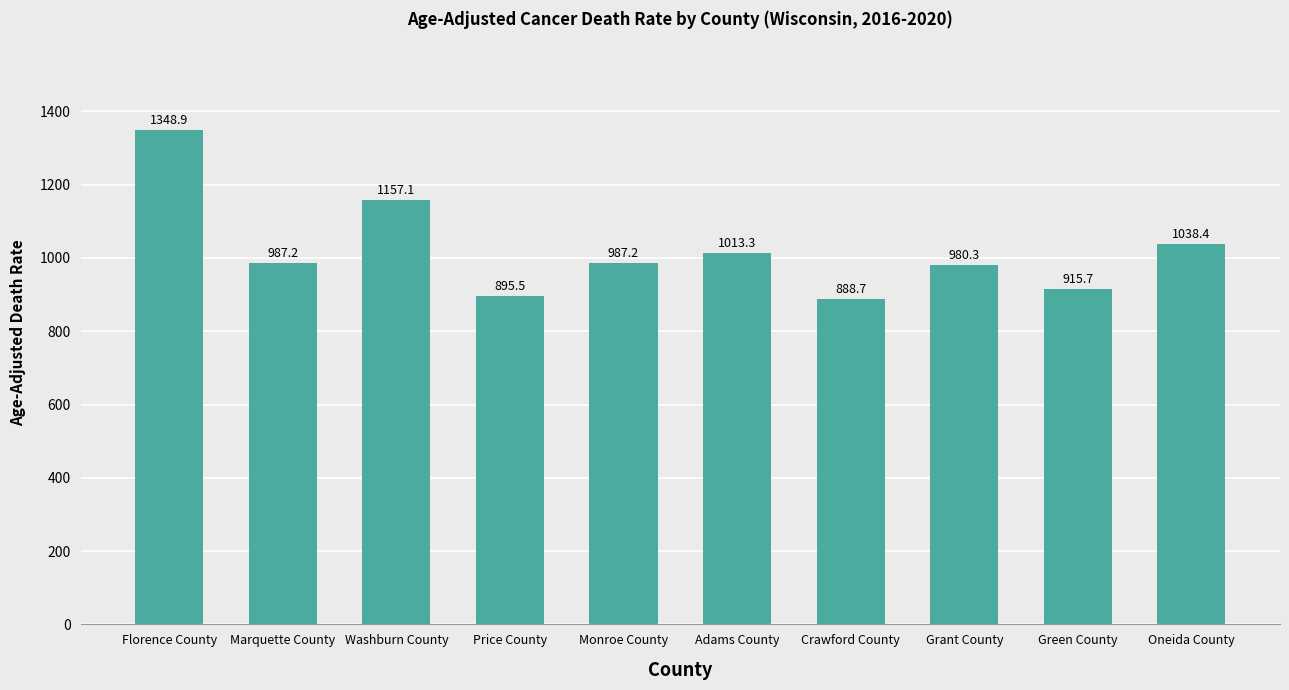

The value at Oneida County is 218.8. True or false?

False